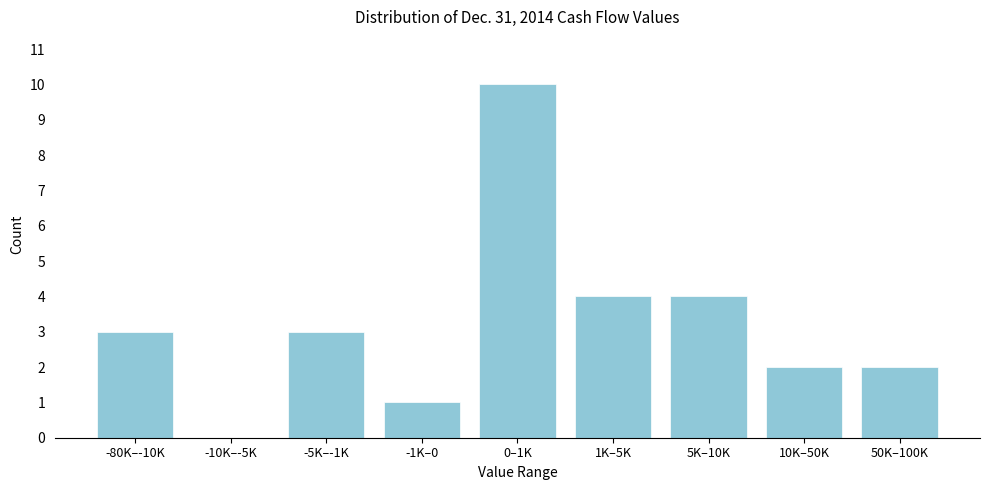

Reading right to left, list all the values displayed in this chart.

50K–100K=2	10K–50K=2	5K–10K=4	1K–5K=4	0–1K=10	-1K–0=1	-5K–-1K=3	-10K–-5K=0	-80K–-10K=3